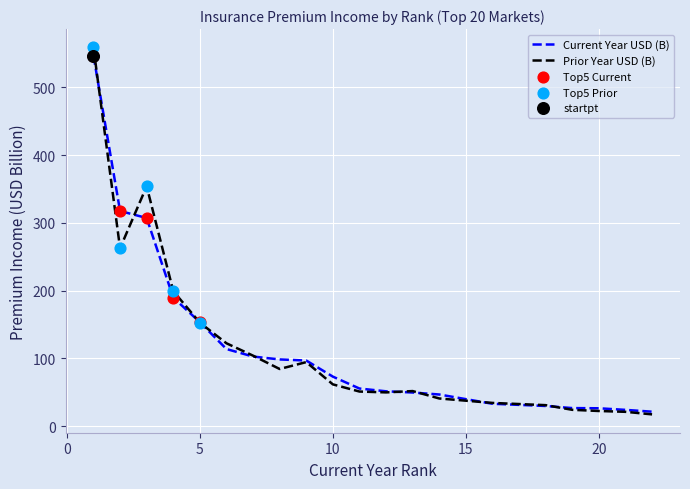

What is the greatest value displayed?

558.8